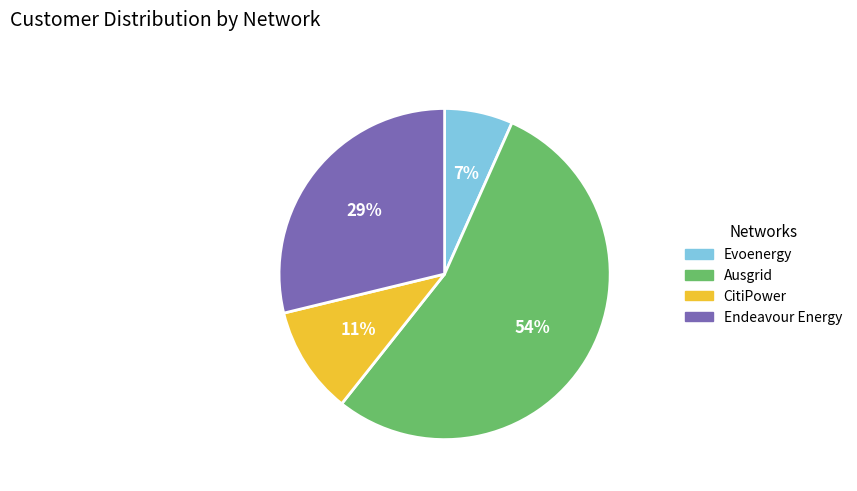

Is the sum of CitiPower and Evoenergy greater than half?

No